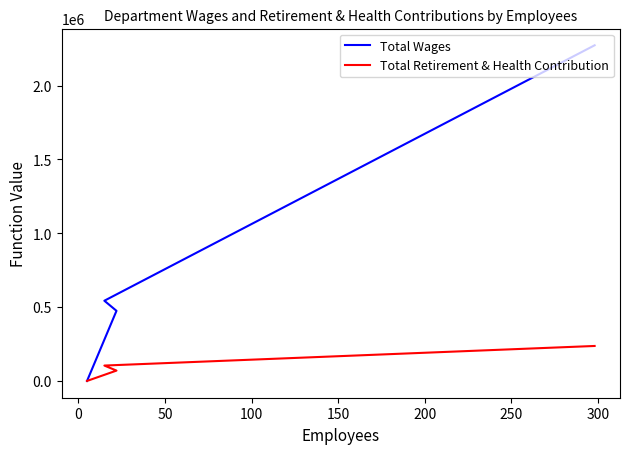

What is the difference between the Total Retirement & Health Contribution values at 50 and 100?

70076